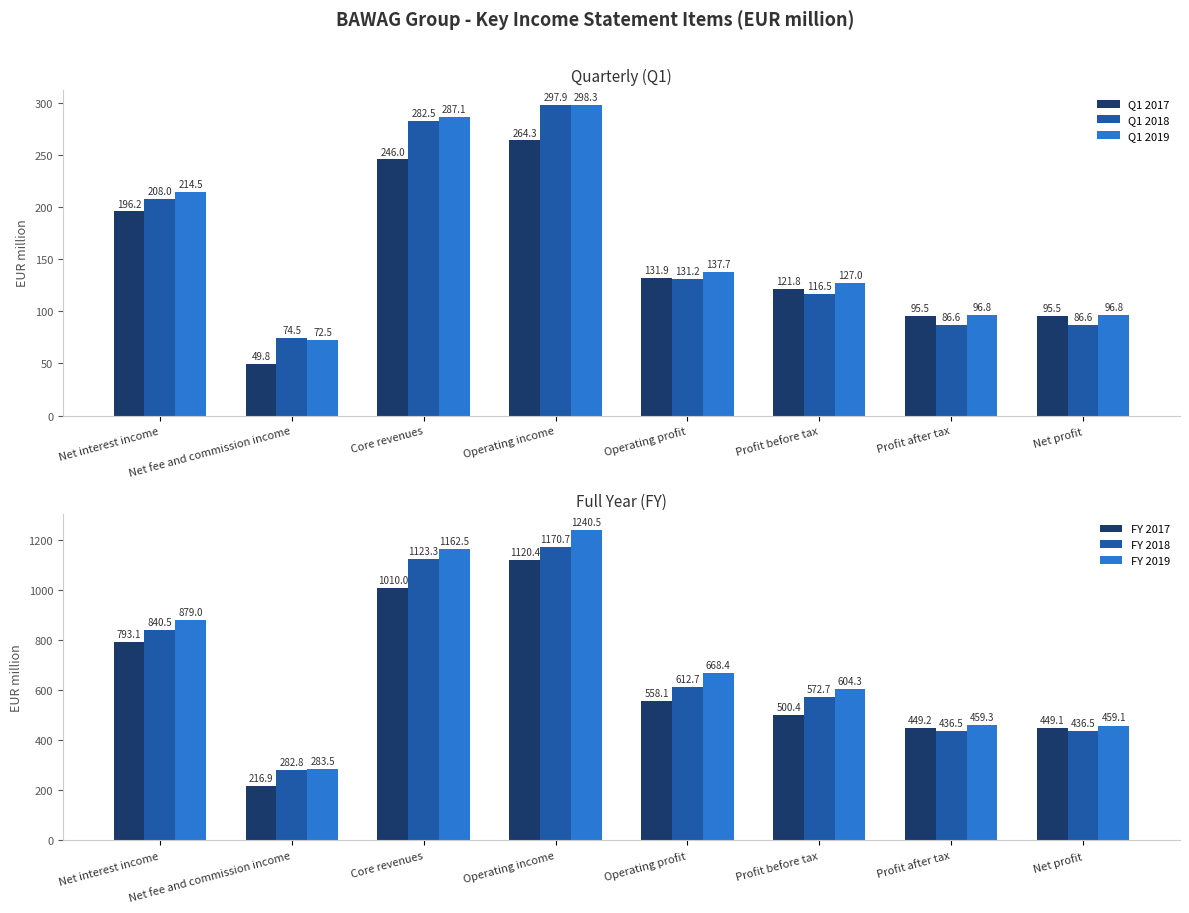

Between Net interest income and Profit before tax, which series saw the biggest shift?

FY 2017